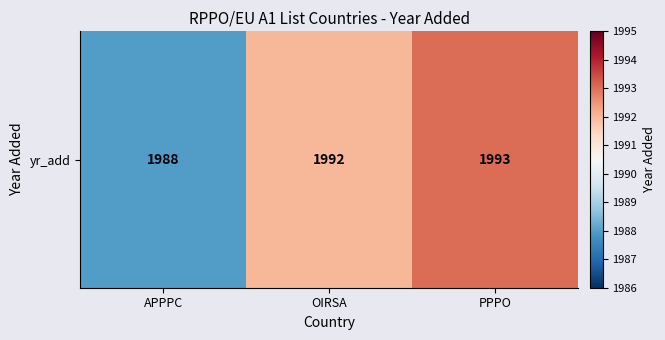

At which label does the data first exceed 1992?

PPPO